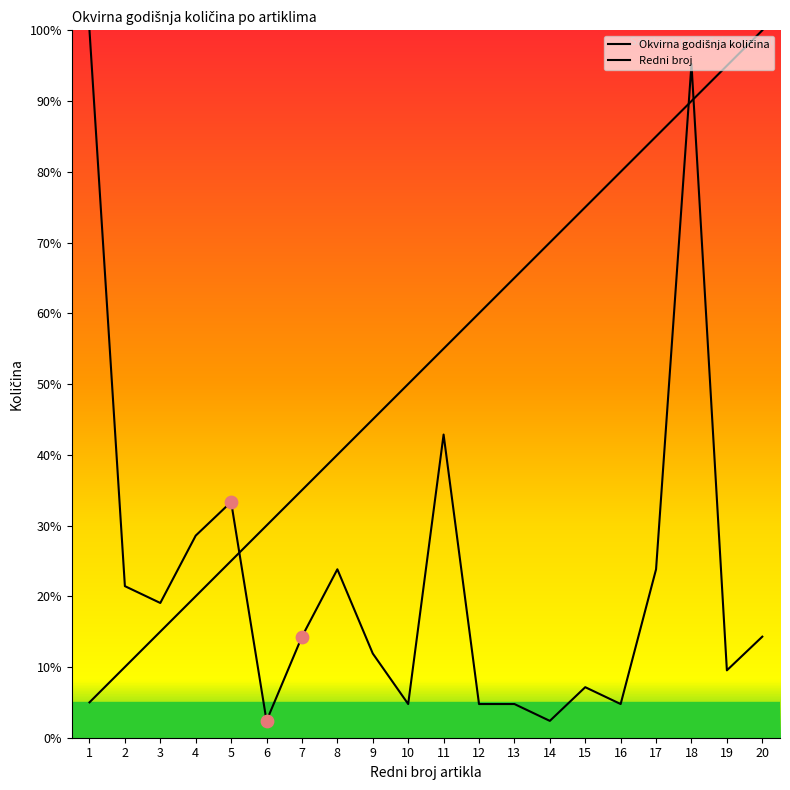

At how many categories does at least one series exceed 82?

5